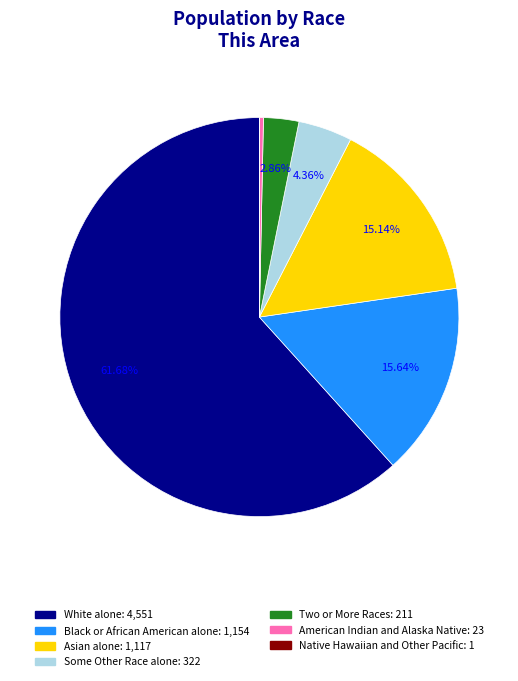

Is the sum of Asian alone and American Indian and Alaska Native greater than half?

No